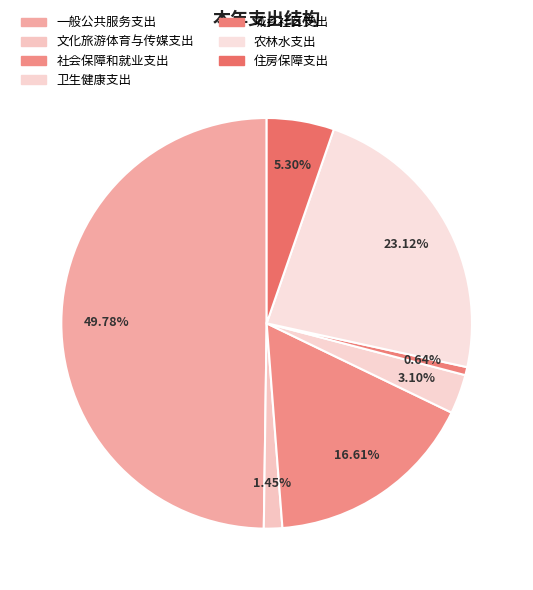

Is it true that 住房保障支出 is 1% of the pie?

False